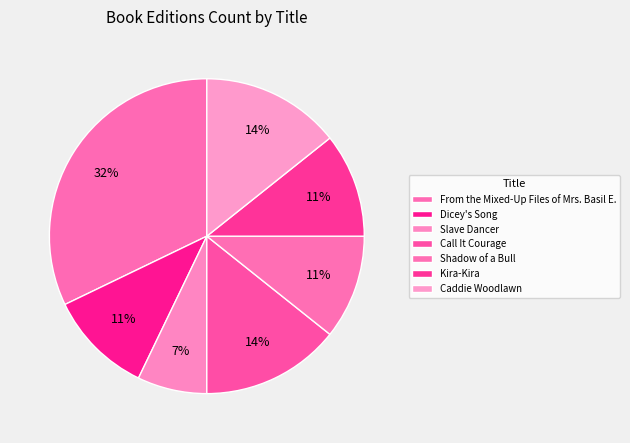

Rank the categories by value from lowest to highest.

Slave Dancer, Dicey's Song, Shadow of a Bull, Kira-Kira, Call It Courage, Caddie Woodlawn, From the Mixed-Up Files of Mrs. Basil E.